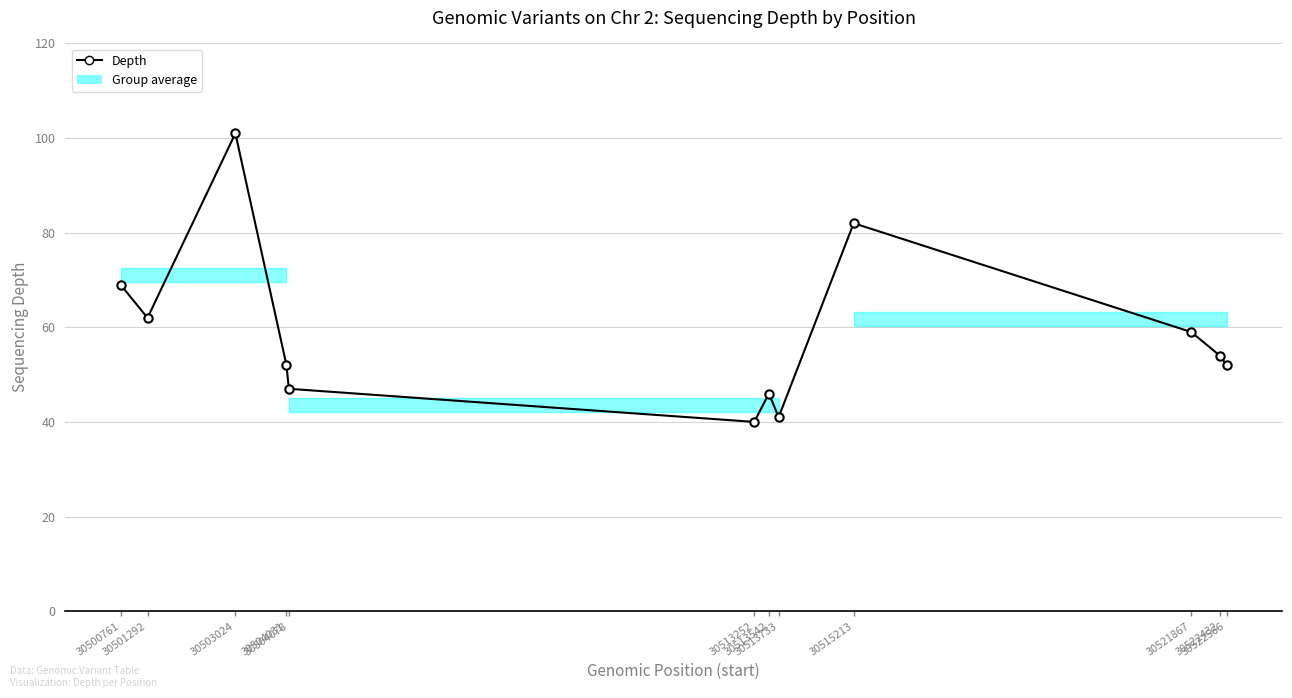

True or false: the data shows 24 at 30500761.

False